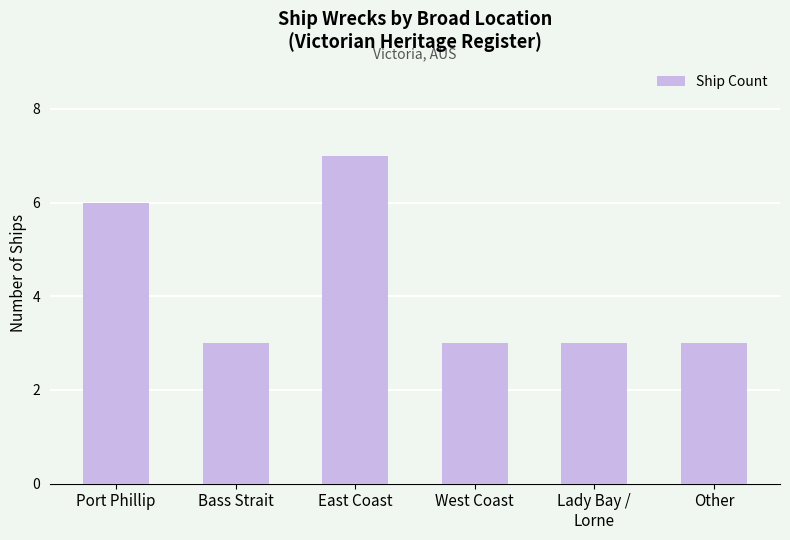

Which has a higher value, Port Phillip or Bass Strait?

Port Phillip